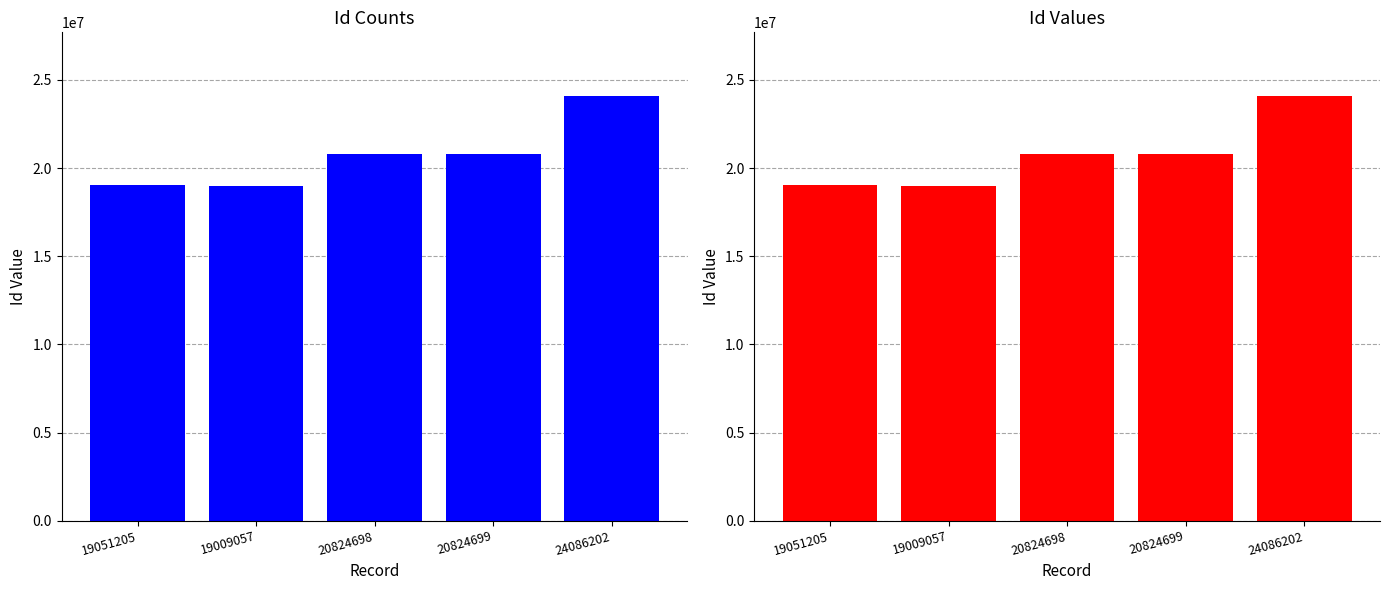

What is the difference between the maximum and minimum values in the Count by Id (left) series?

5077145